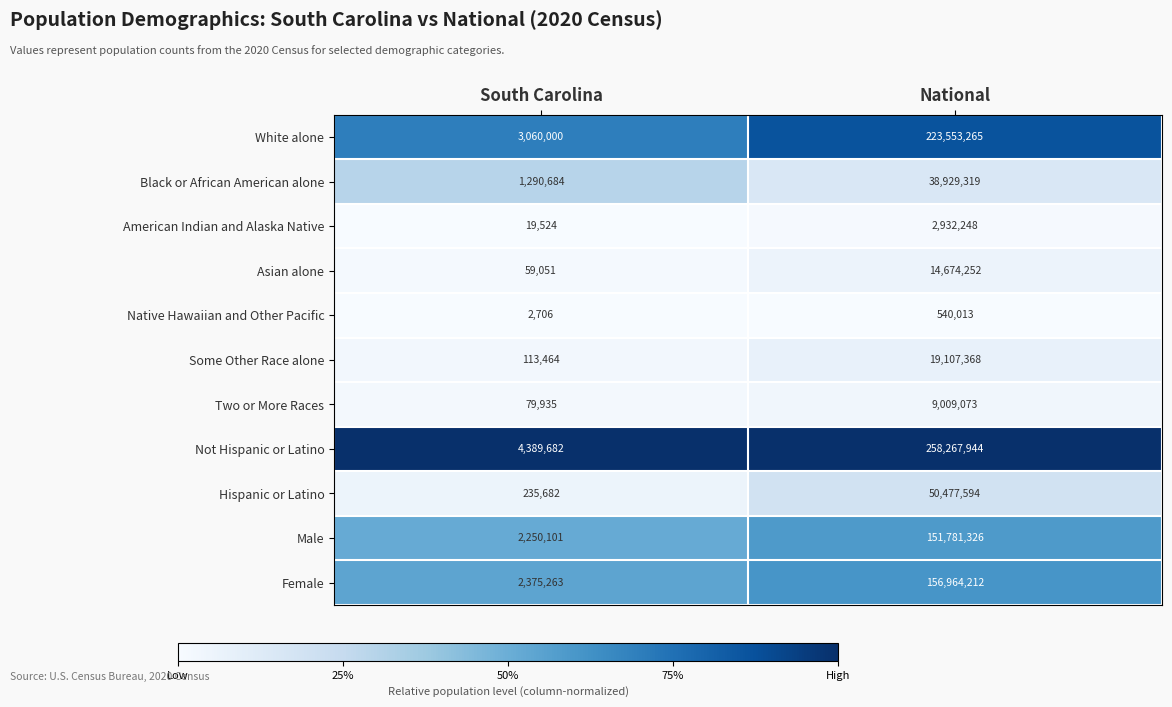

At which category is the sum across all series the highest?

National